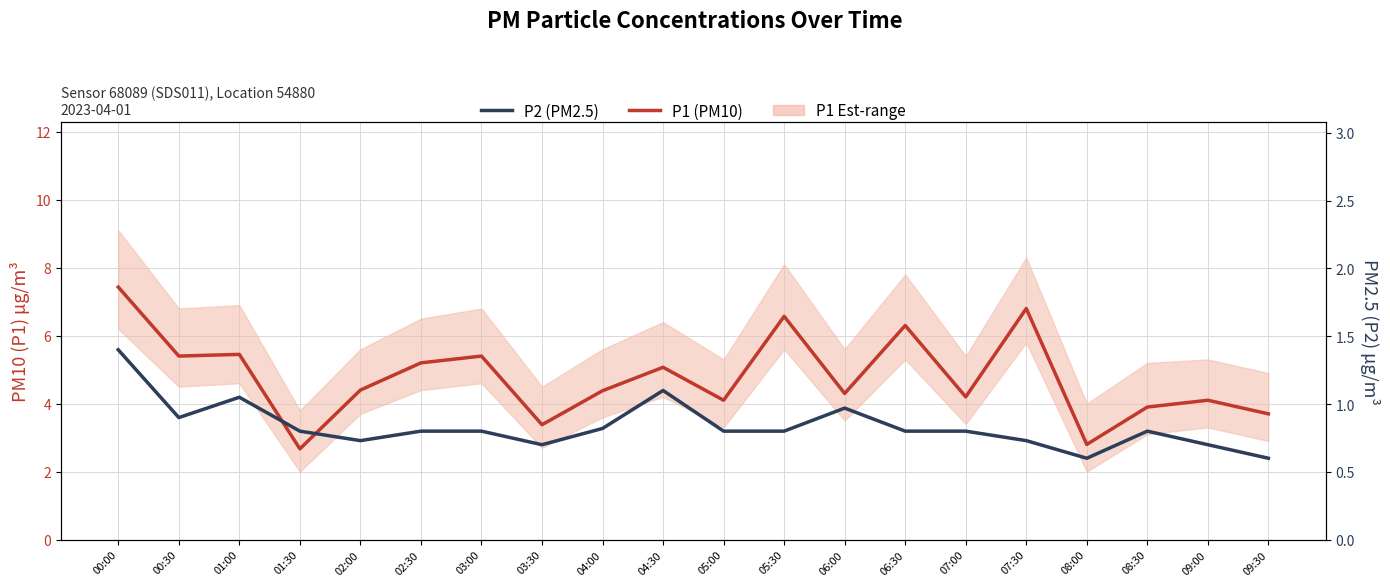

True or false: P1 (PM10) has more than 1 points higher than both neighbors.

True